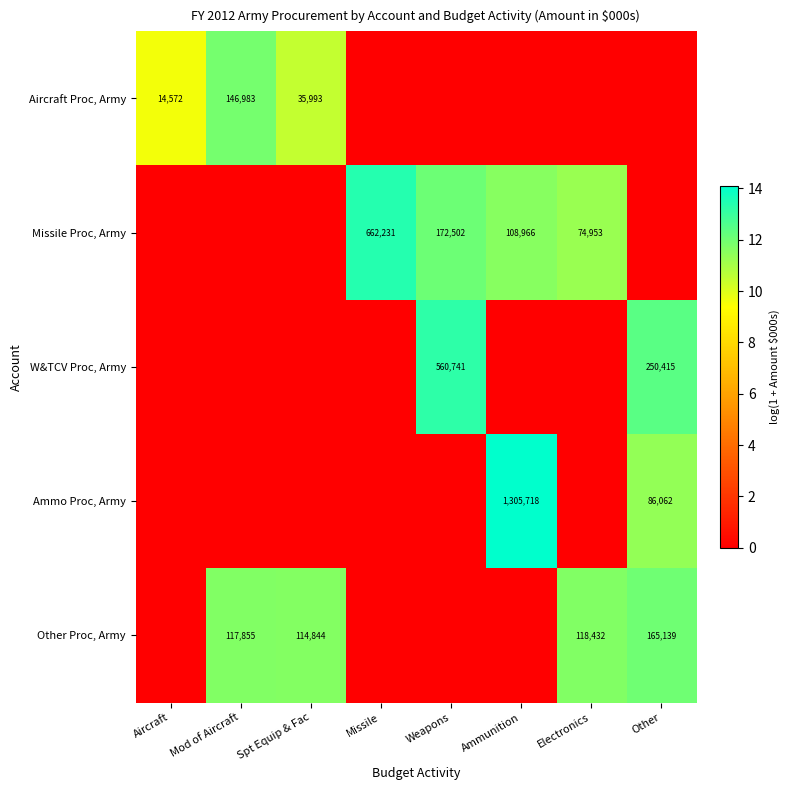

True or false: Aircraft Proc, Army has a value of 146983 at Mod of Aircraft.

True